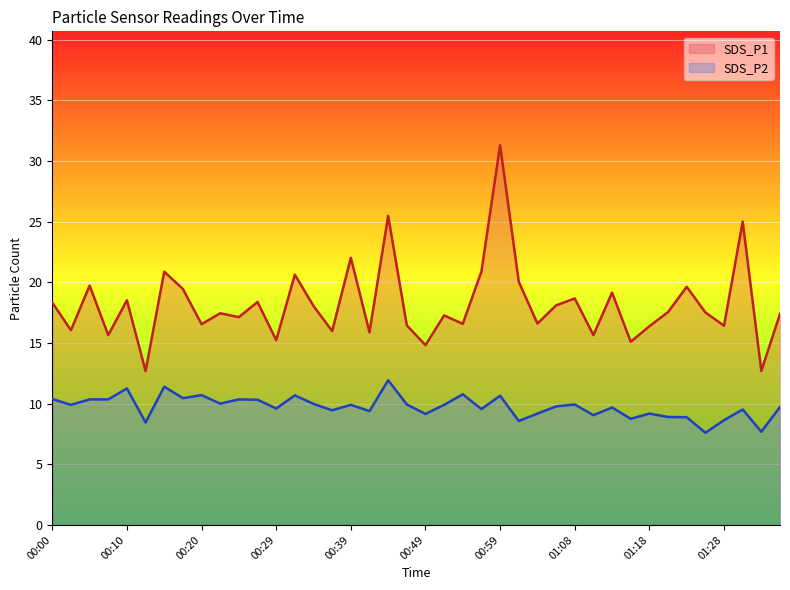

True or false: SDS_P1 has a value of 31.3 at 00:59.

True